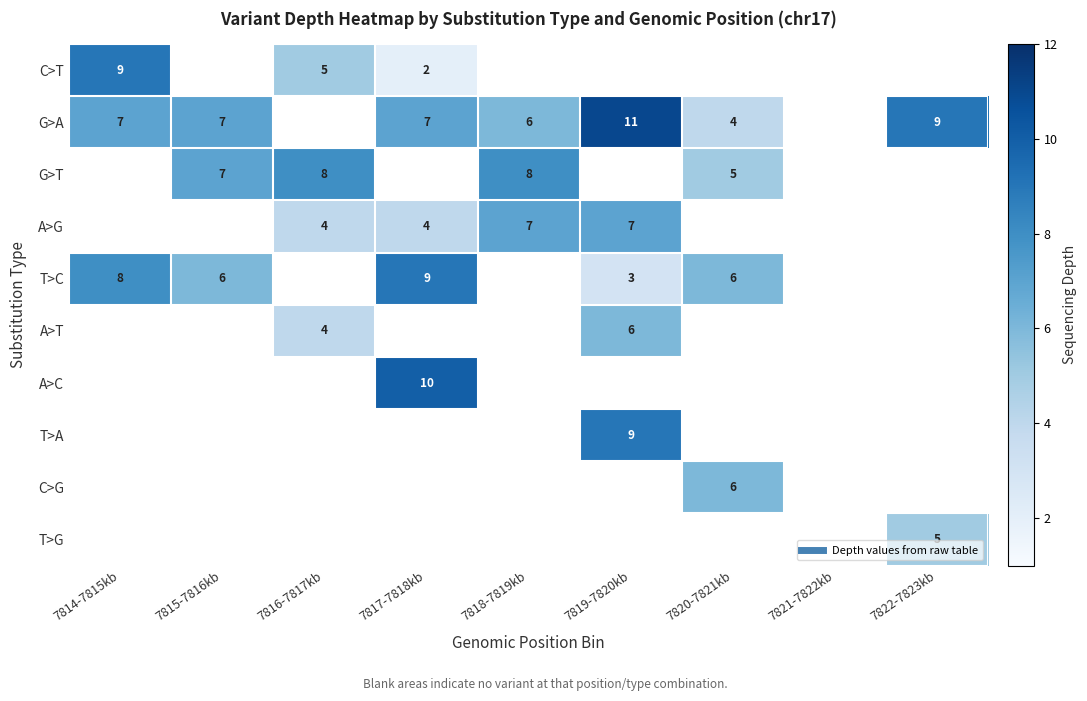

Is the value of C>G at 7817-7818kb greater than the value of T>A at 7817-7818kb?

No